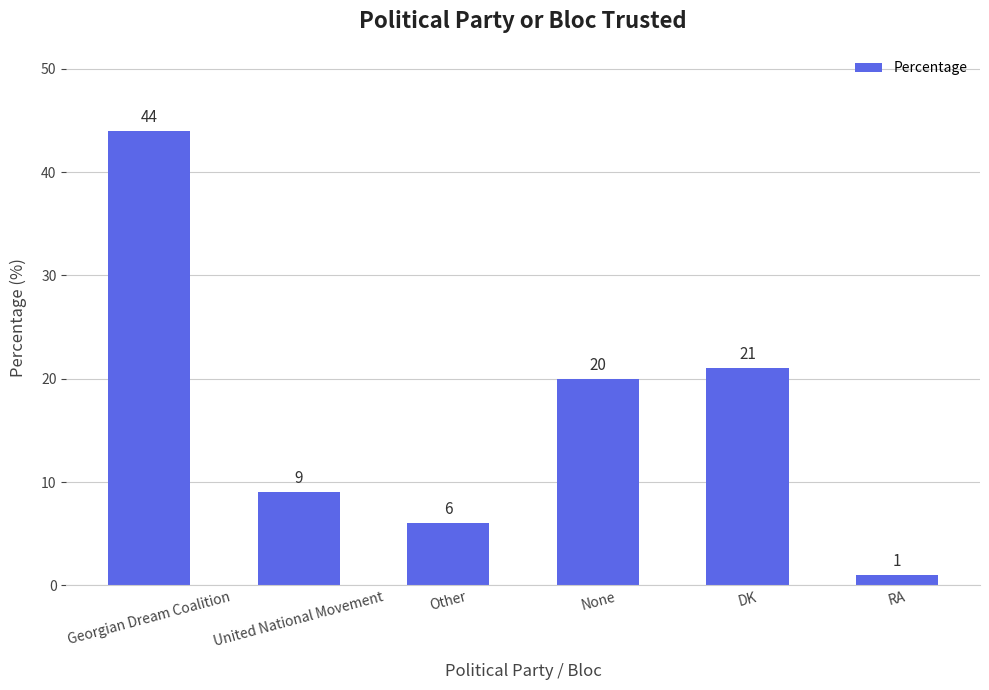

What is the average value?

17